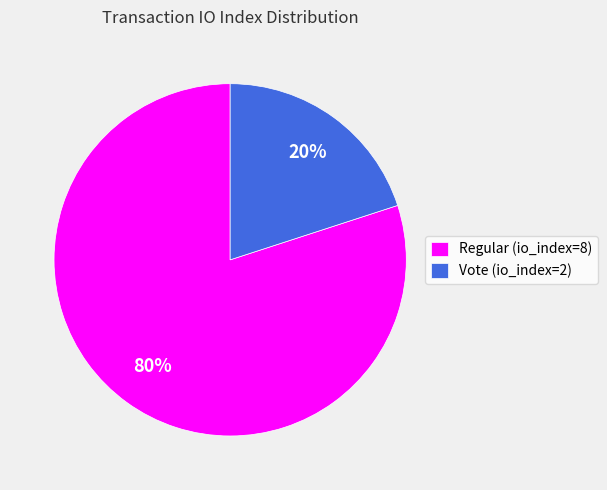

To the nearest percent, what is the combined percentage of Vote (io_index=2) and Regular (io_index=8)?

100%